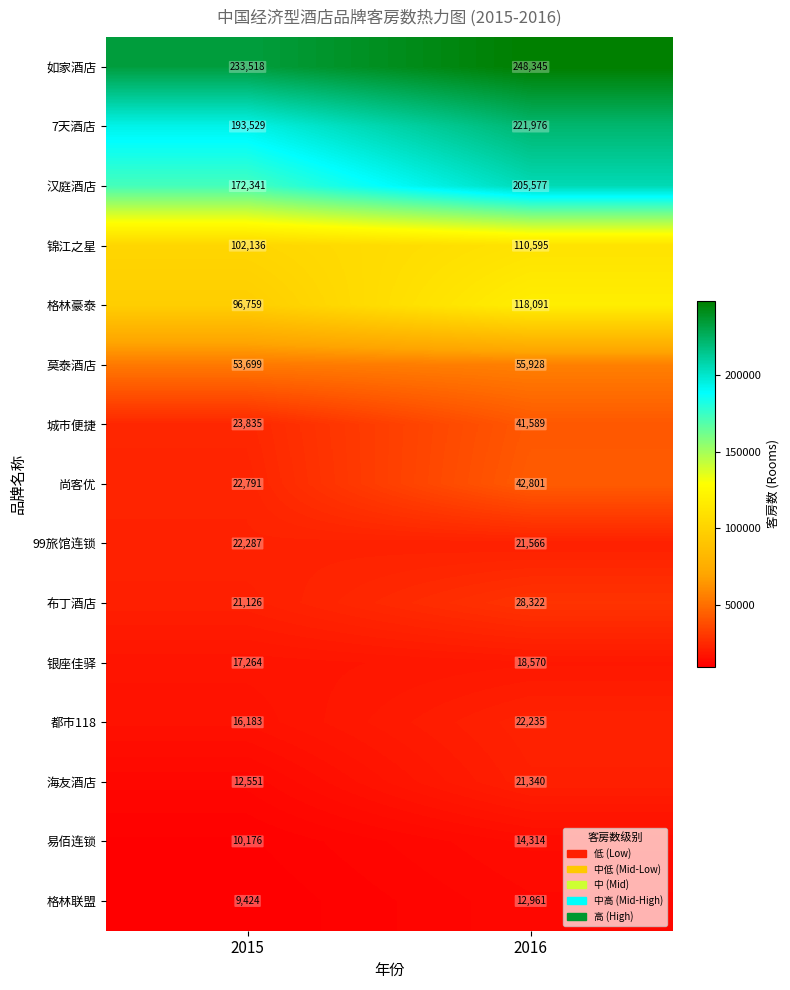

How many categories are shown in the chart?

2